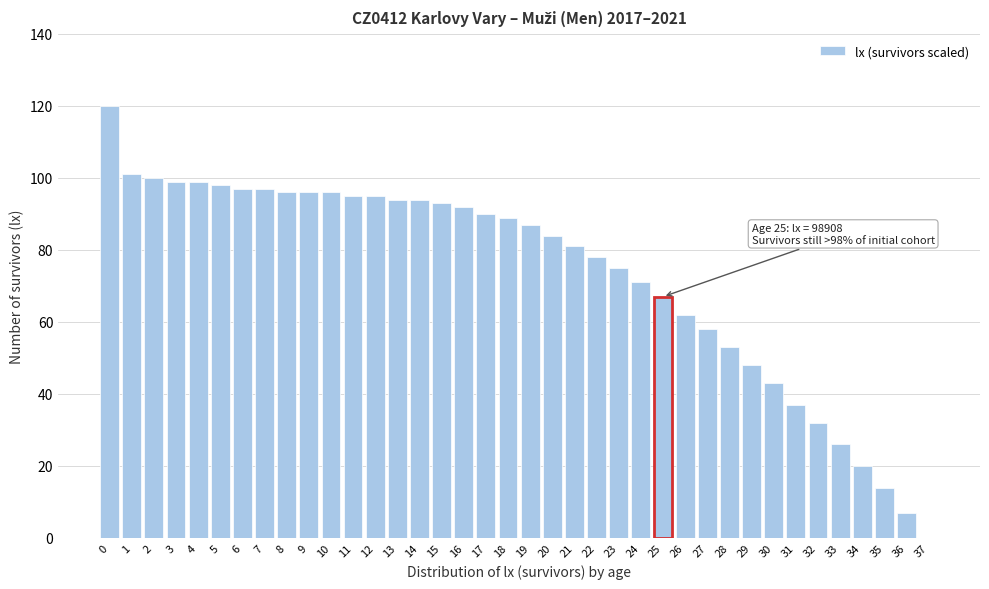

The value at 20 is 84. True or false?

True